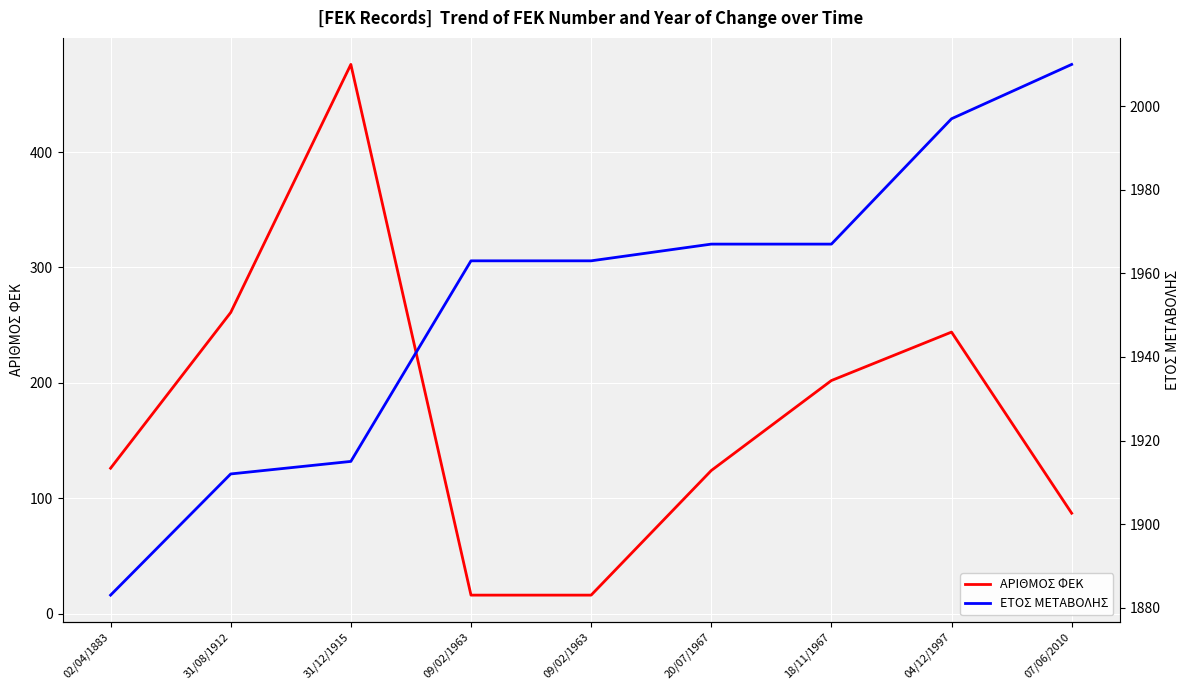

What is the average value of the ΑΡΙΘΜΟΣ ΦΕΚ series?

172